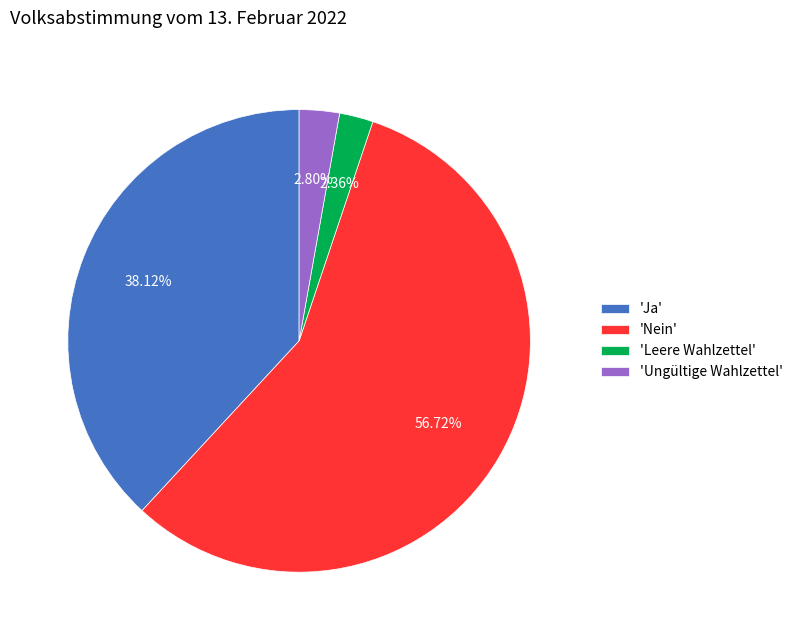

To the nearest percent, what is the difference between the largest and smallest slice percentages?

54%